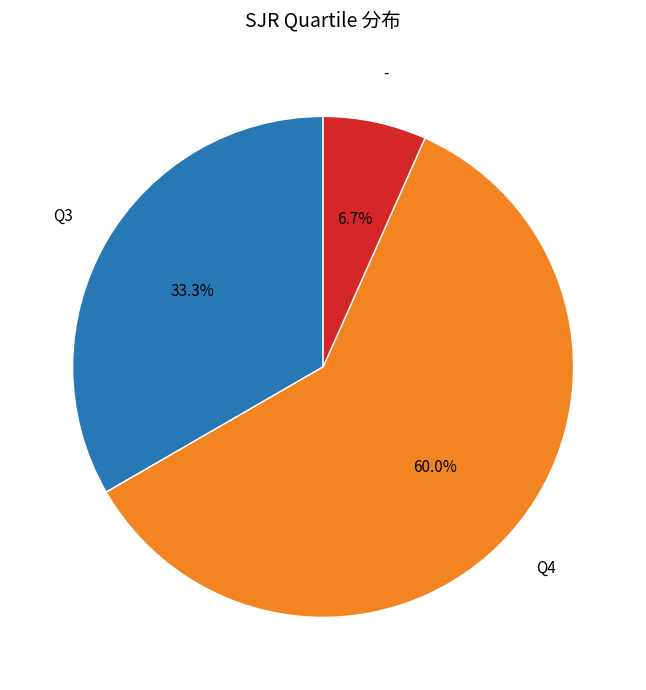

Which category has the smallest portion of the pie?

-